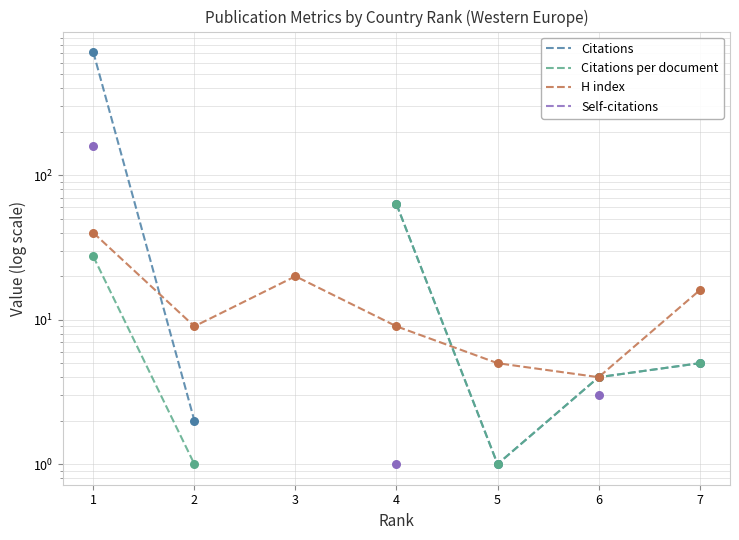

What is the total value across all series at 4?

136.0